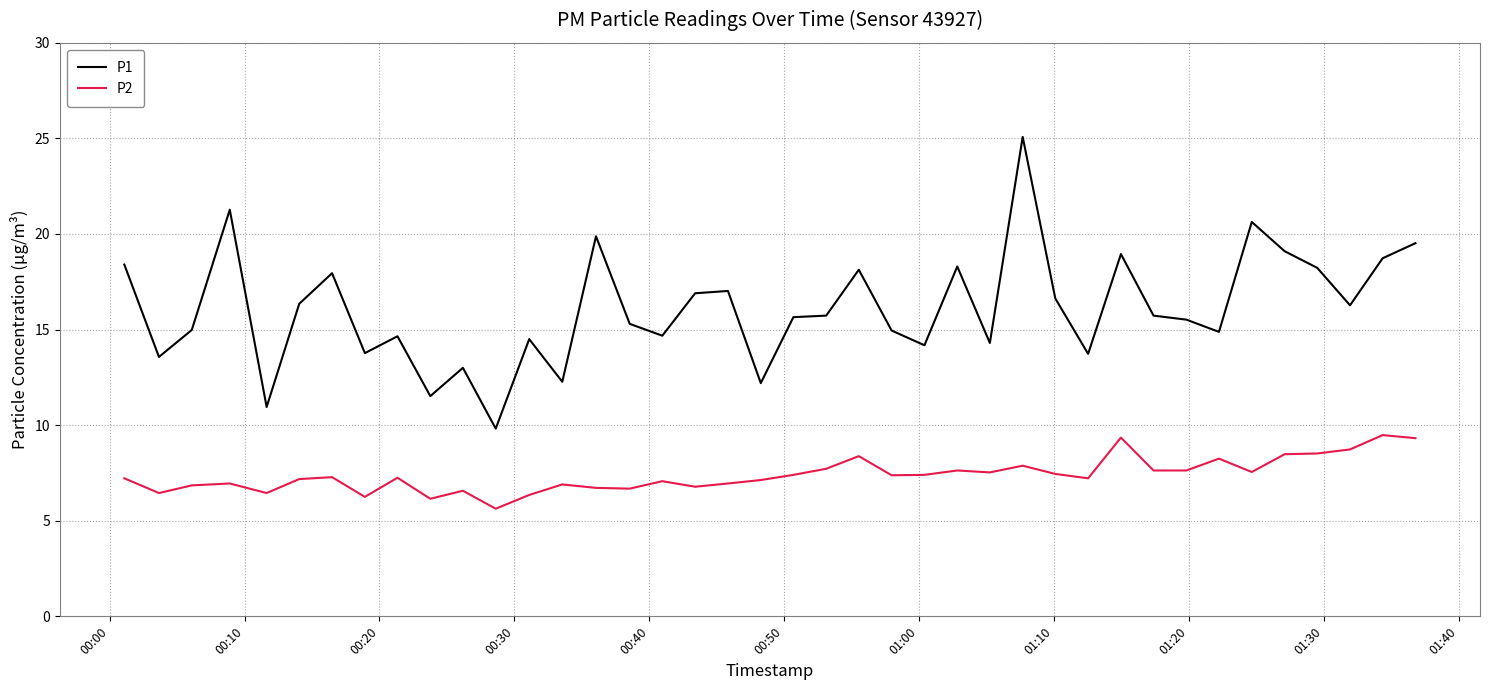

True or false: P2 has more than 2 interior local peaks.

True